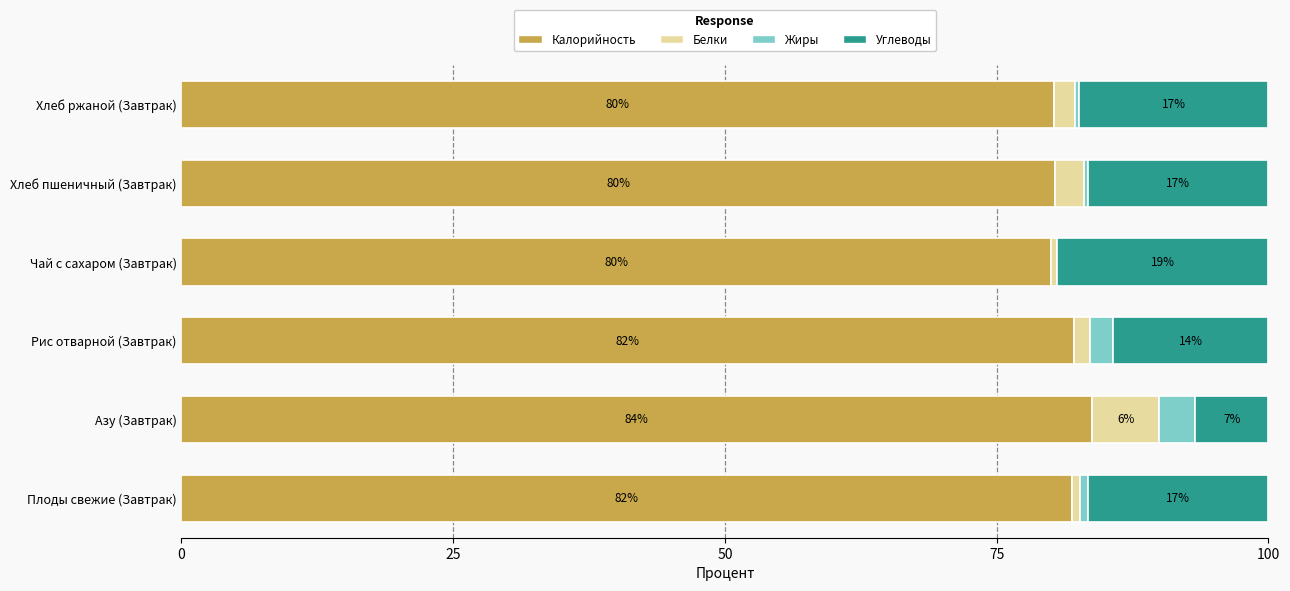

What are all the series names shown in the legend?

Калорийность, Белки, Жиры, Углеводы